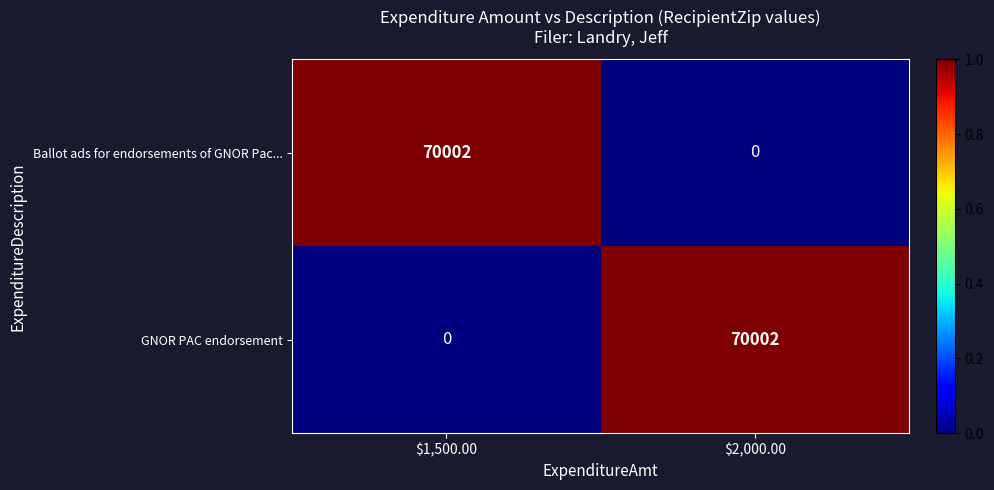

How many data points in Ballot ads for endorsements of GNOR Pac... are less than 70002?

1